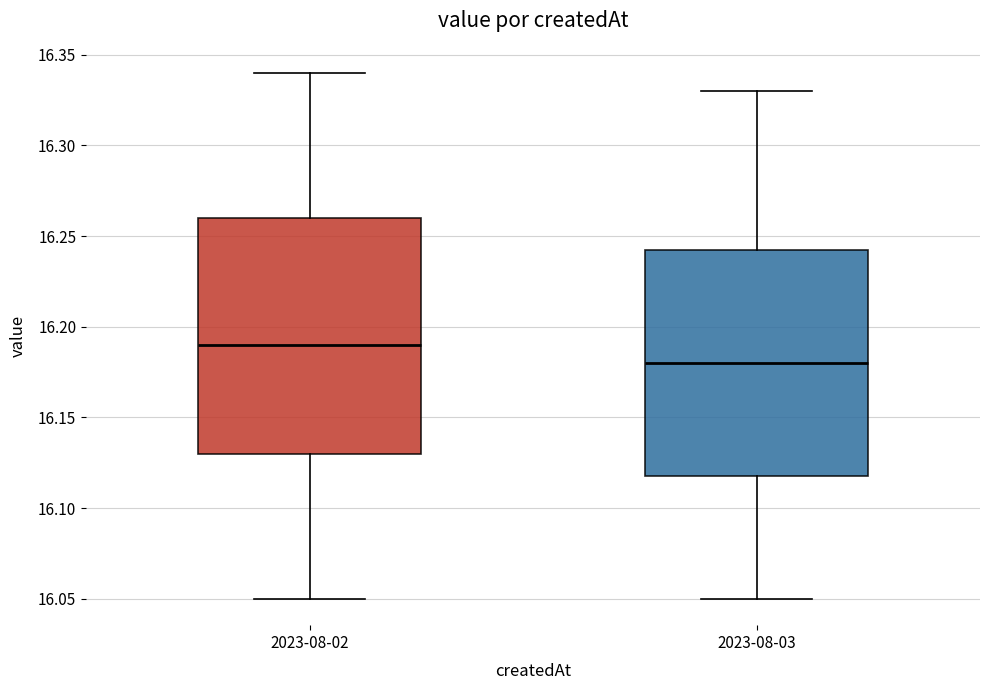

Which box's median line is the highest?

2023-08-02